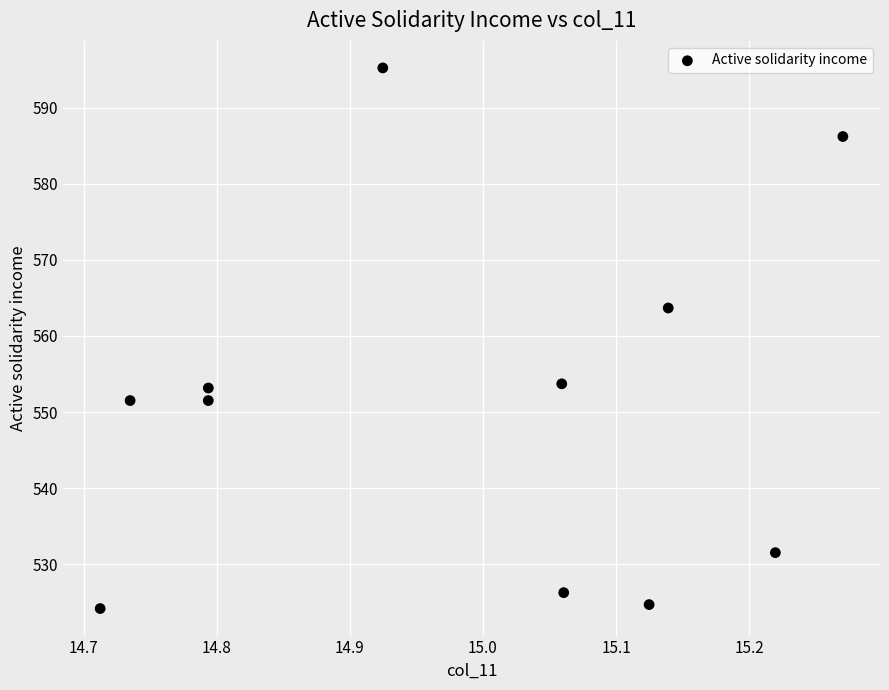

What is the average Y value?

551.1